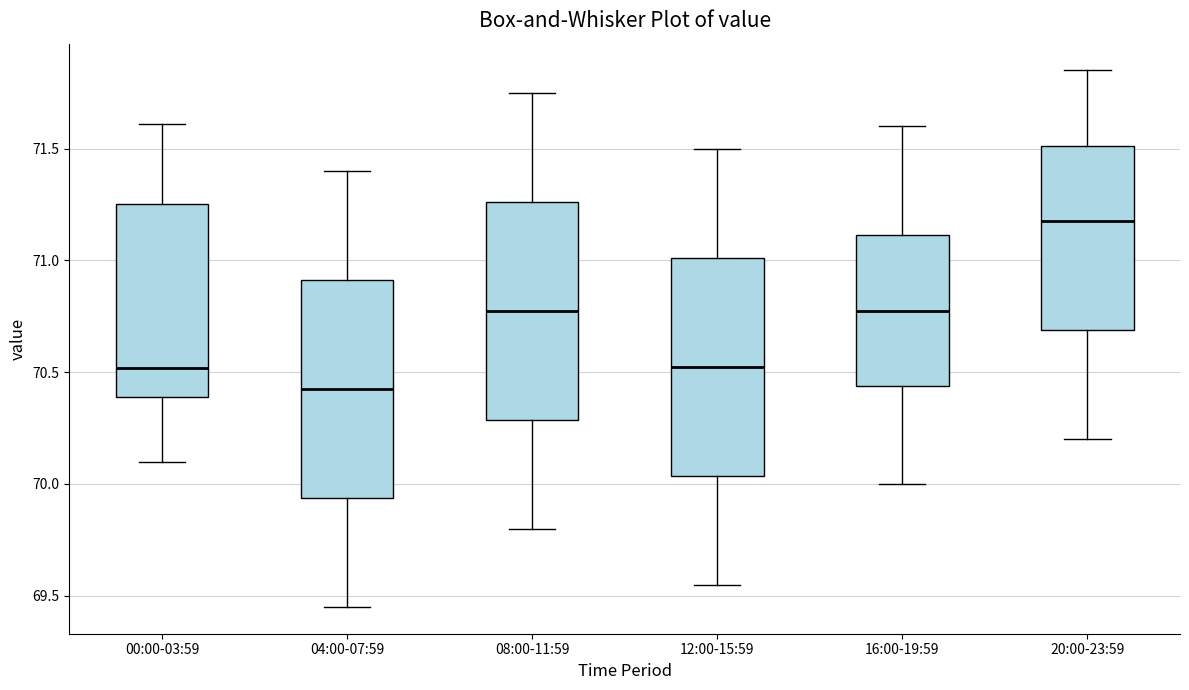

Which box has the highest median line?

20:00-23:59